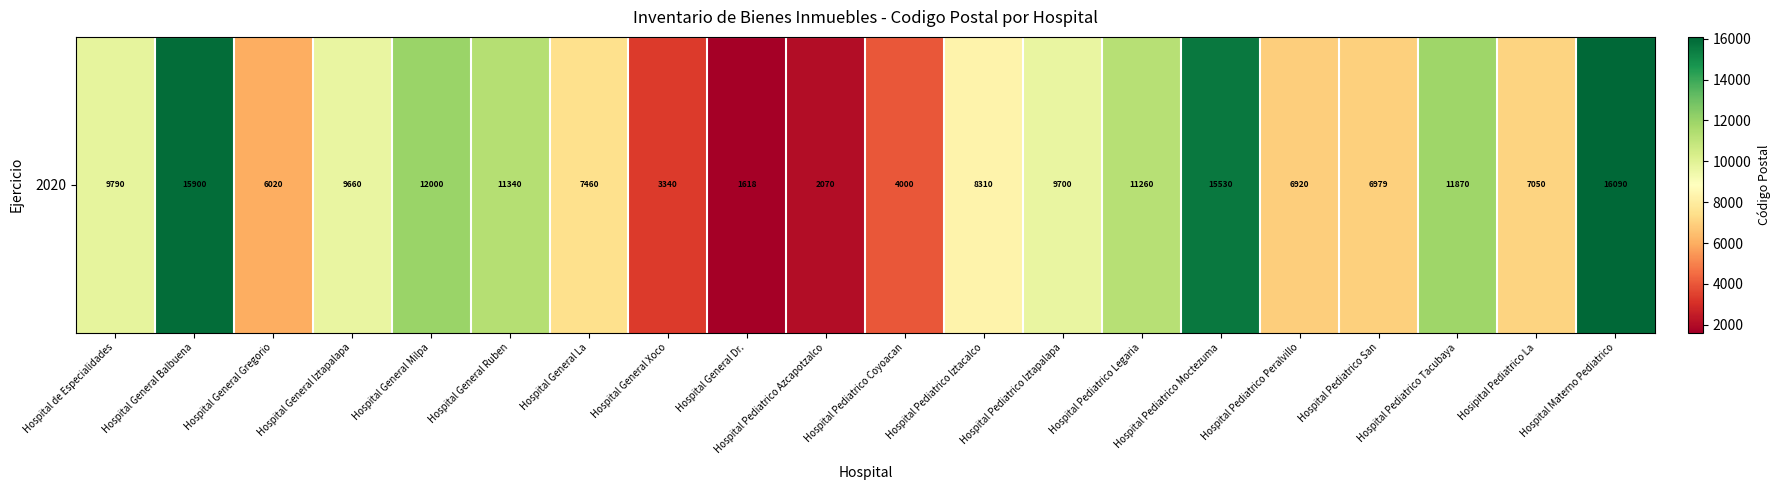

List the labels in order of value, largest first.

Hospital Materno Pediatrico, Hospital General Balbuena, Hospital Pediatrico Moctezuma, Hospital General Milpa, Hospital Pediatrico Tacubaya, Hospital General Ruben, Hospital Pediatrico Legaria, Hospital de Especialidades, Hospital Pediatrico Iztapalapa, Hospital General Iztapalapa, Hospital Pediatrico Iztacalco, Hospital General La, Hosipital Pediatrico La, Hospital Pediatrico San, Hospital Pediatrico Peralvillo, Hospital General Gregorio, Hospital Pediatrico Coyoacan, Hospital General Xoco, Hospital Pediatrico Azcapotzalco, Hospital General Dr.